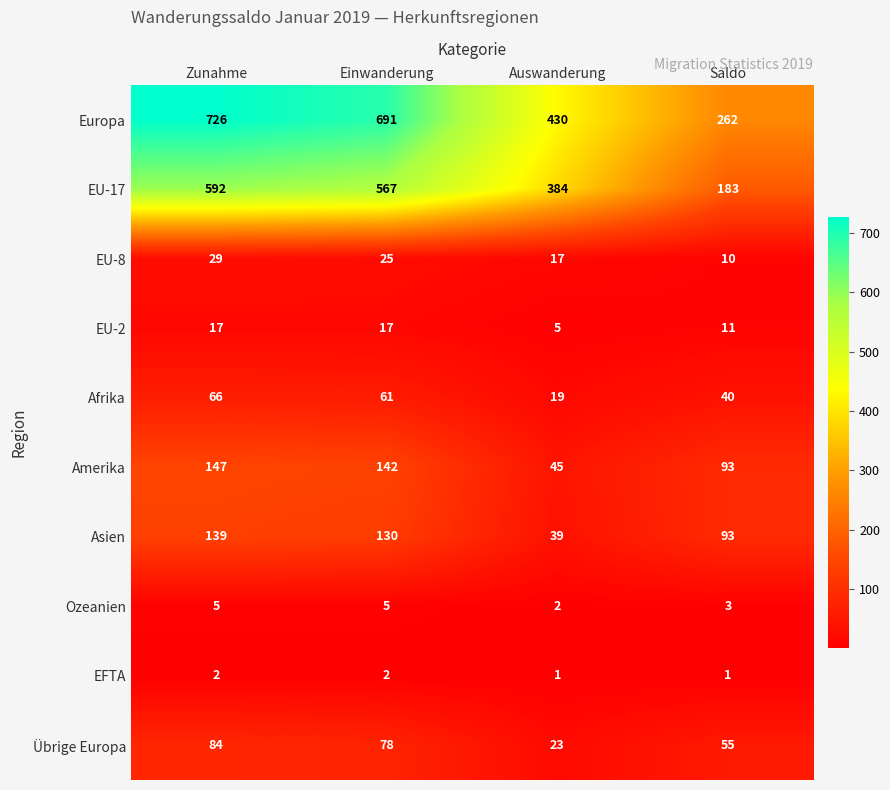

At which category is the sum across all series the highest?

Zunahme